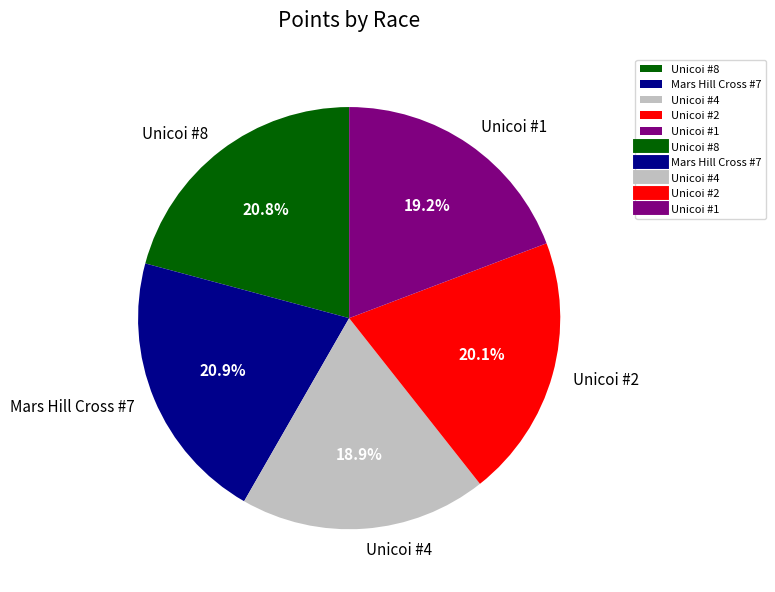

Do Mars Hill Cross #7 and Unicoi #1 together represent more than half of the pie?

No